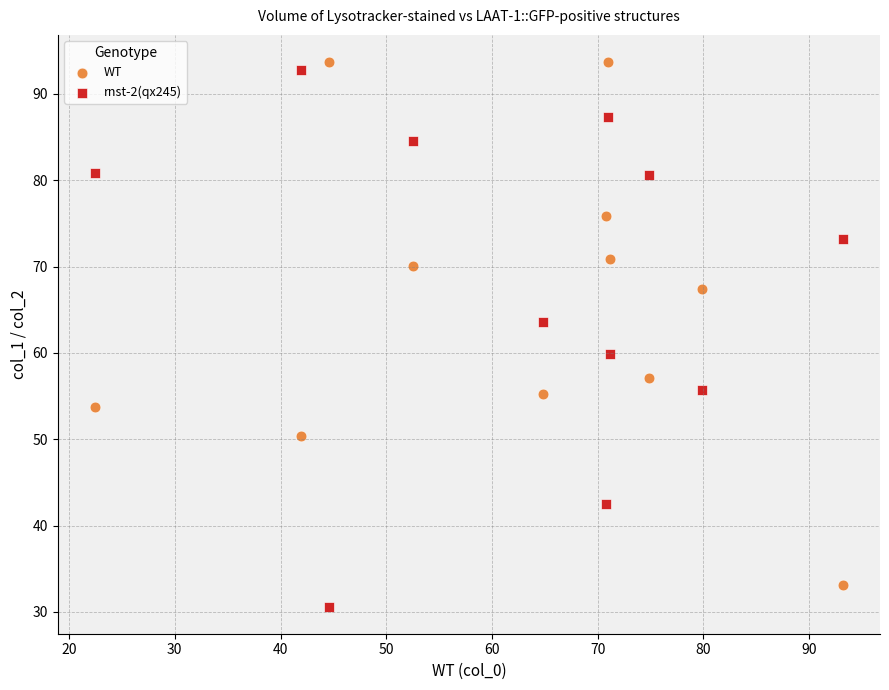

What are all the series names shown in the legend?

WT, rnst-2(qx245)